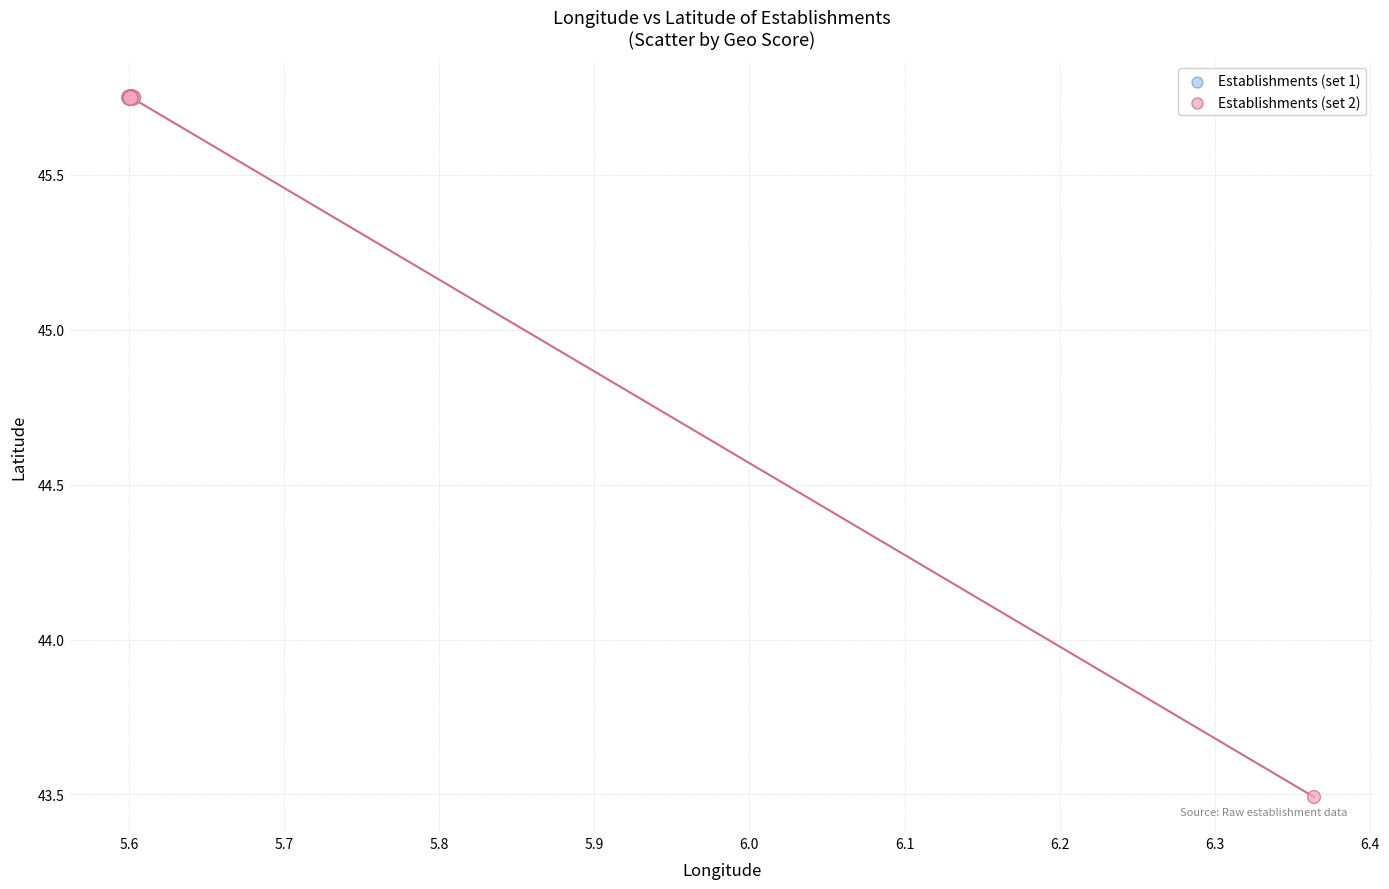

What are all the series names shown in the legend?

Establishments (set 1), Establishments (set 2)